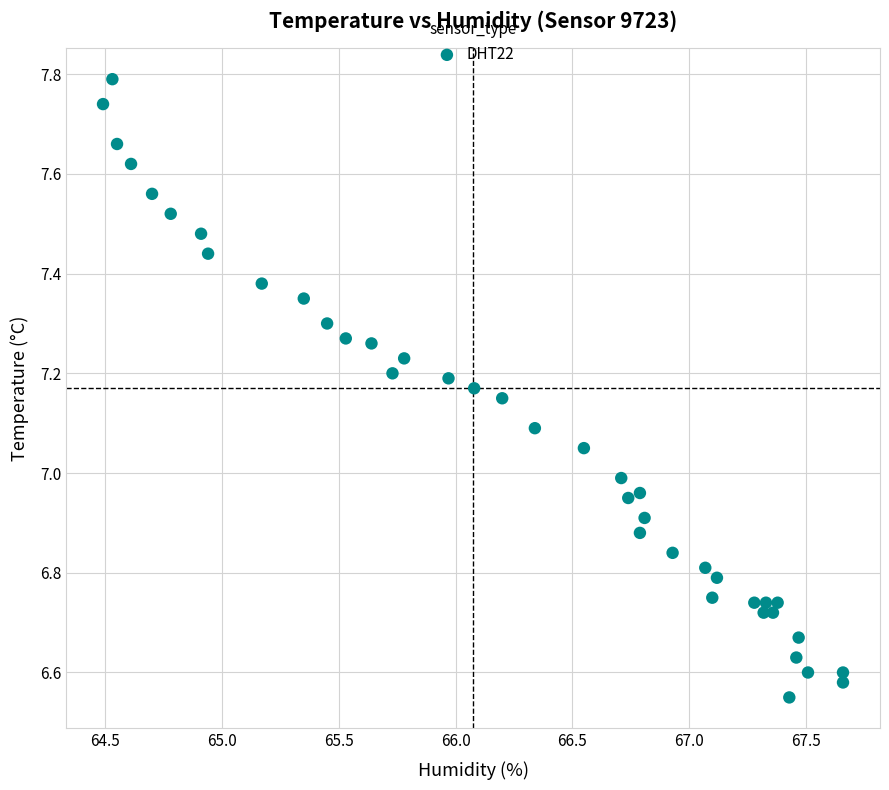

What is the range of X values (max minus min)?

3.2